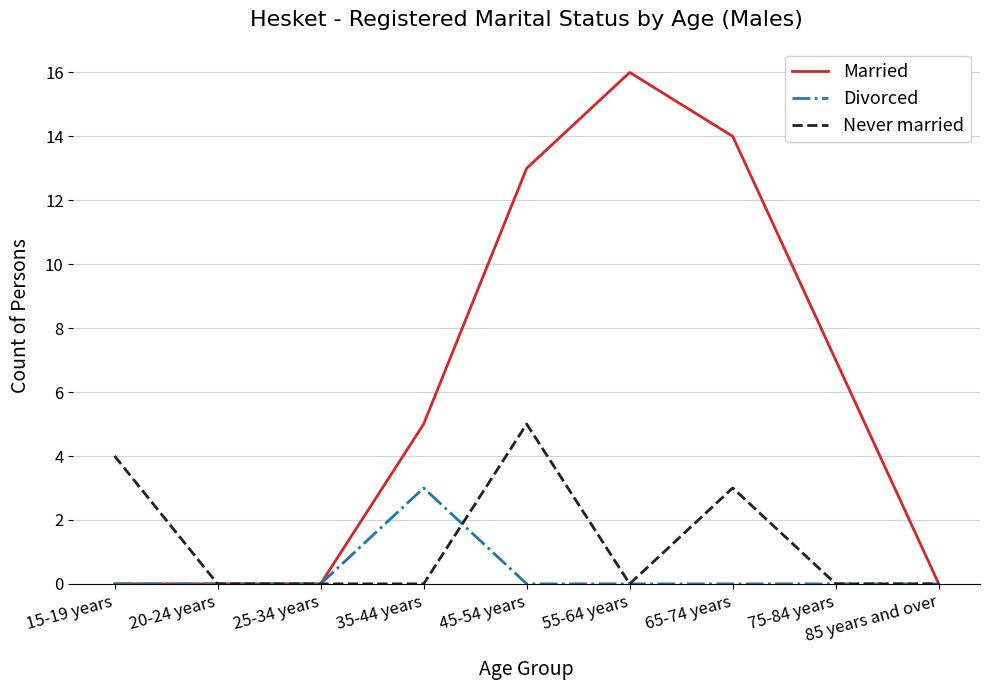

Is the value of Divorced at 45-54 years greater than the value of Married at 55-64 years?

No